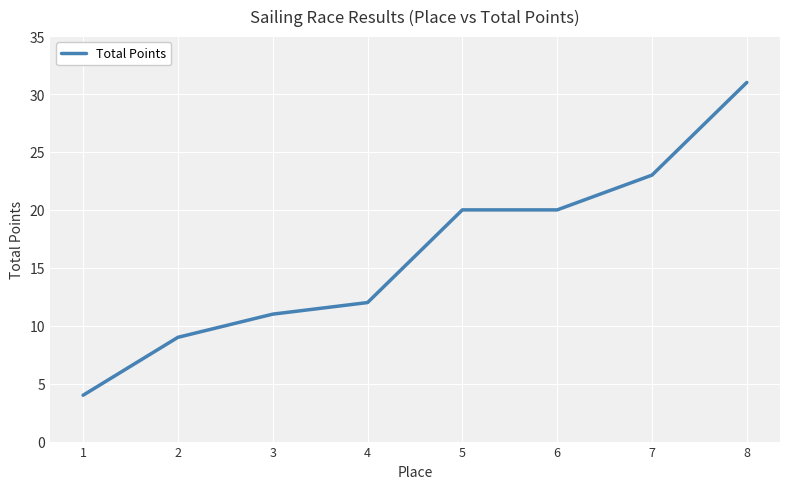

Does the chart have visible grid lines?

Yes